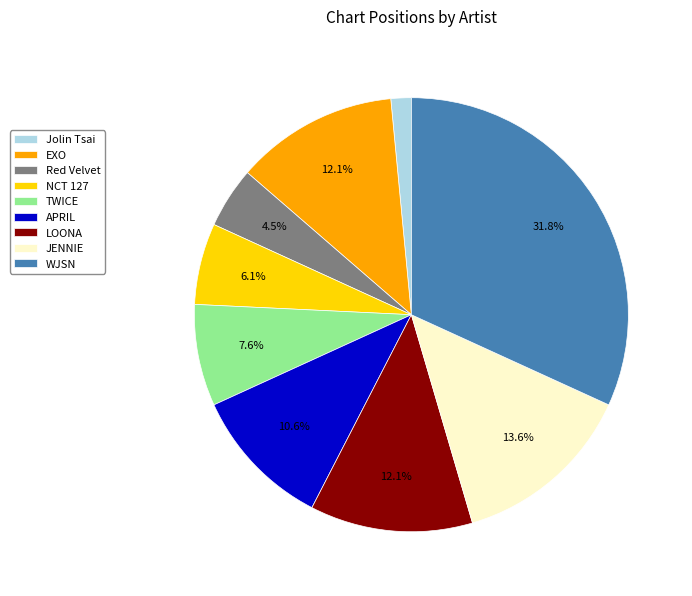

To the nearest percent, what is the average slice percentage?

11%